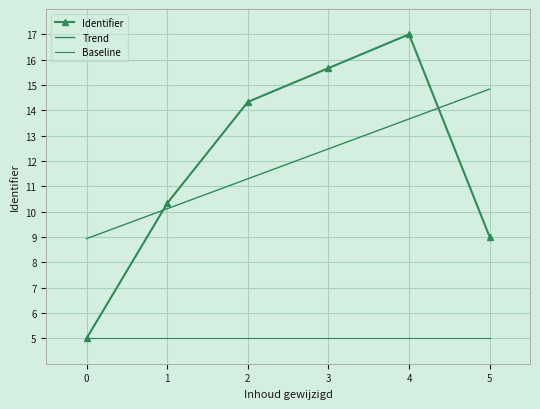

What is the difference between the maximum and minimum values in the Identifier series?

12.0